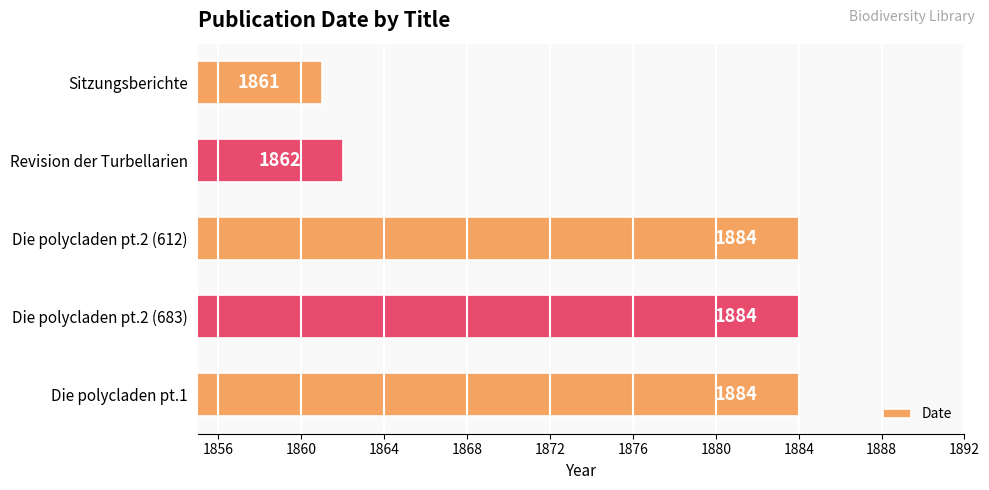

How many distinct data groups are displayed?

1